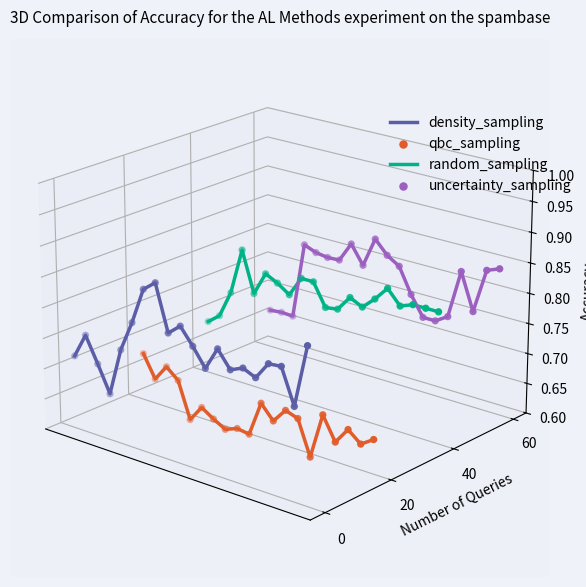

Is the value of uncertainty_sampling at 9 greater than the value of qbc_sampling at 13?

Yes